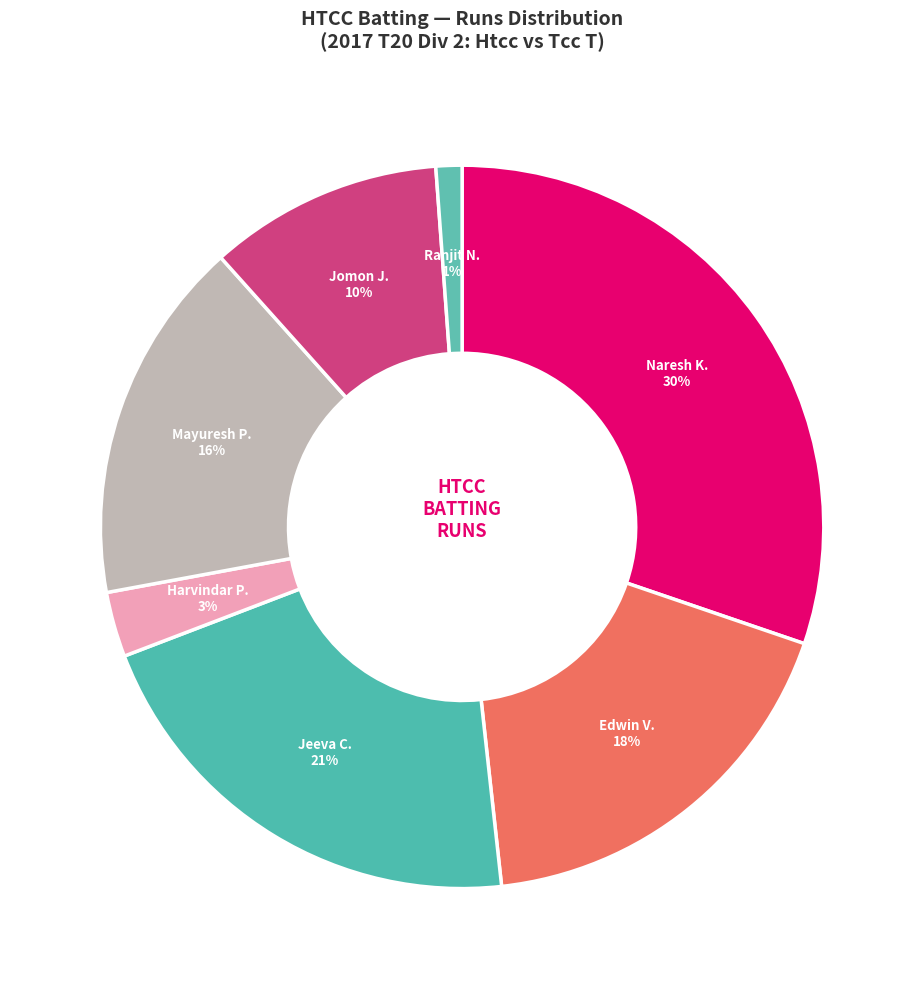

Do Ranjit N. and Edwin V. together represent more than half of the pie?

No